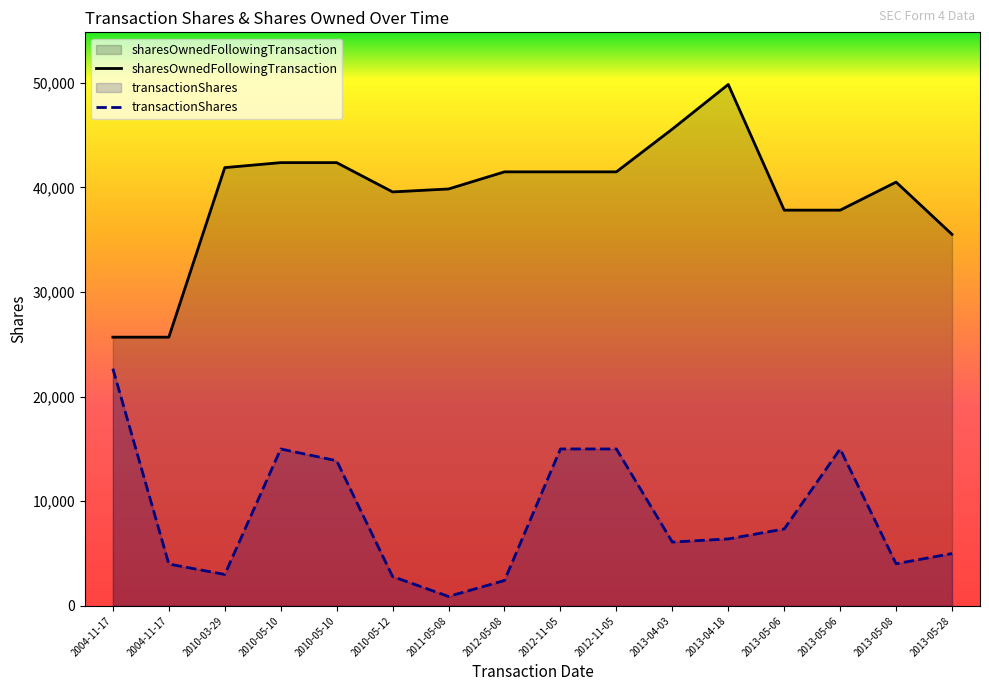

True or false: transactionShares has more than 0 interior local peaks.

True